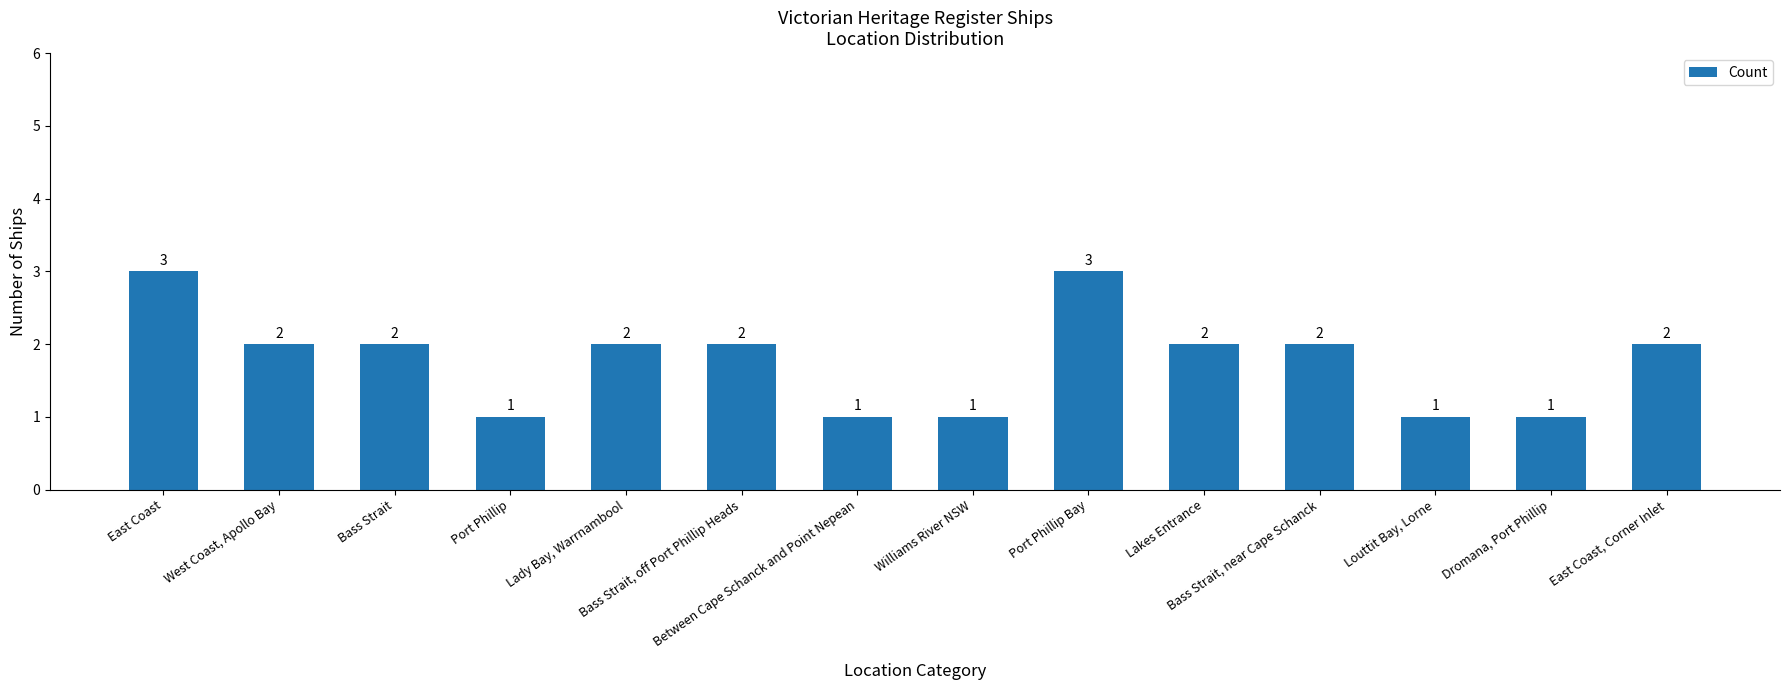

What is the label of the 4th bar from the right?

Bass Strait, near Cape Schanck